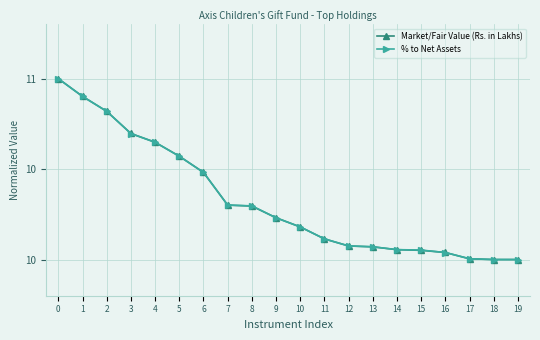

How many times do % to Net Assets and Market/Fair Value (Rs. in Lakhs) cross each other?

8